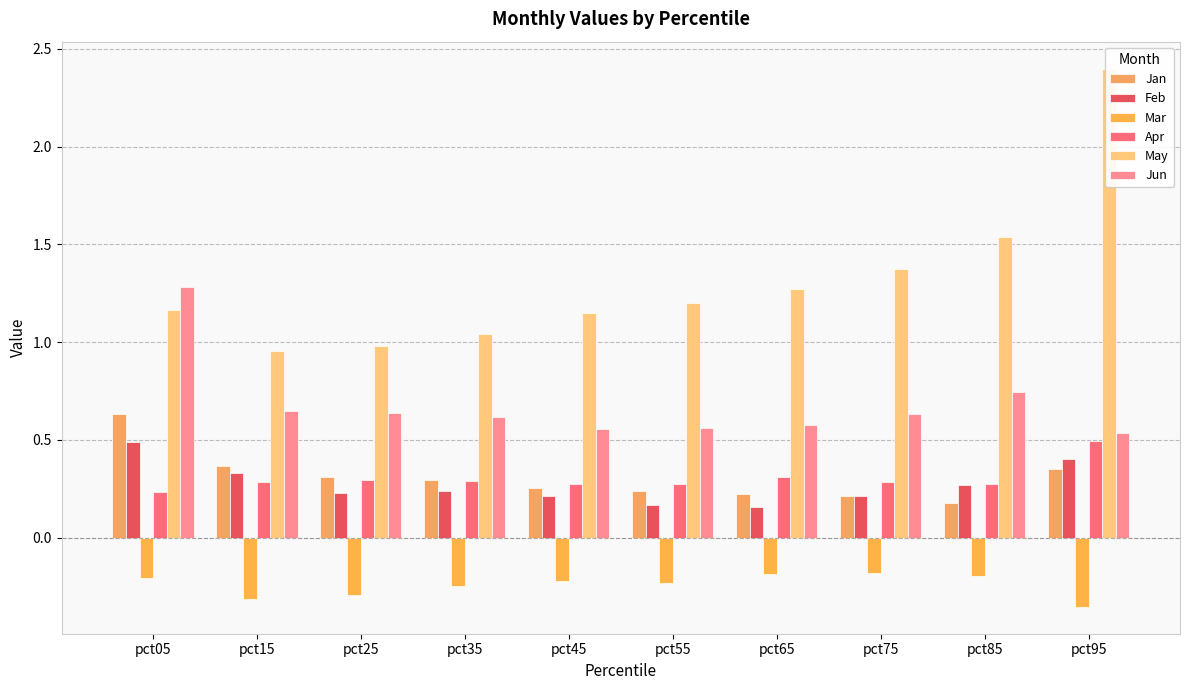

What value does the Jan series have at pct25?

0.3